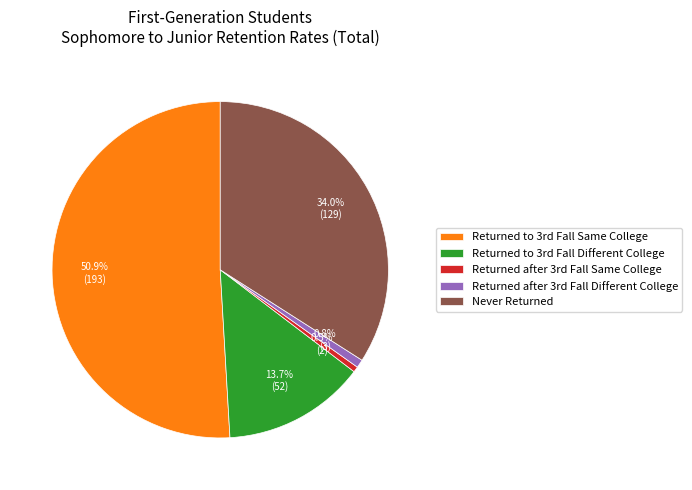

Does any single category account for the majority?

Yes